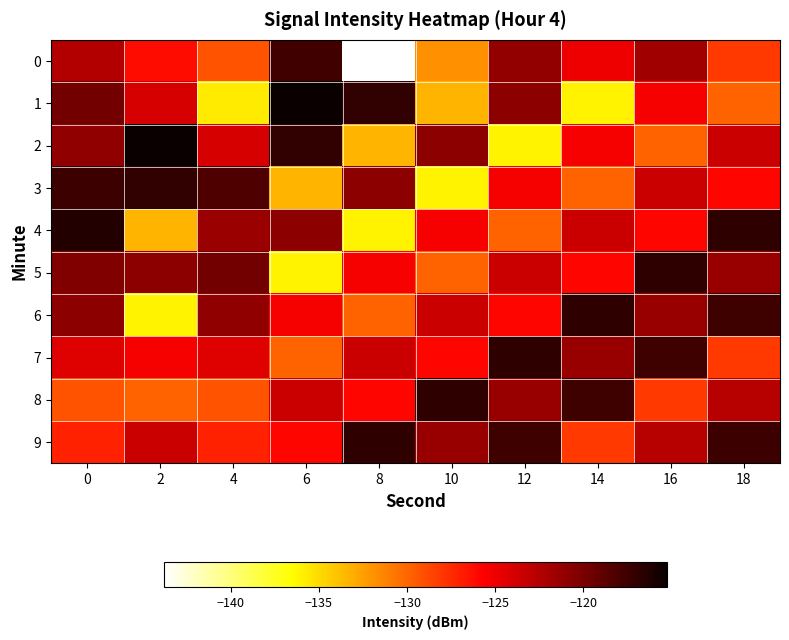

What is the difference between the highest and lowest values at 0?

12.9